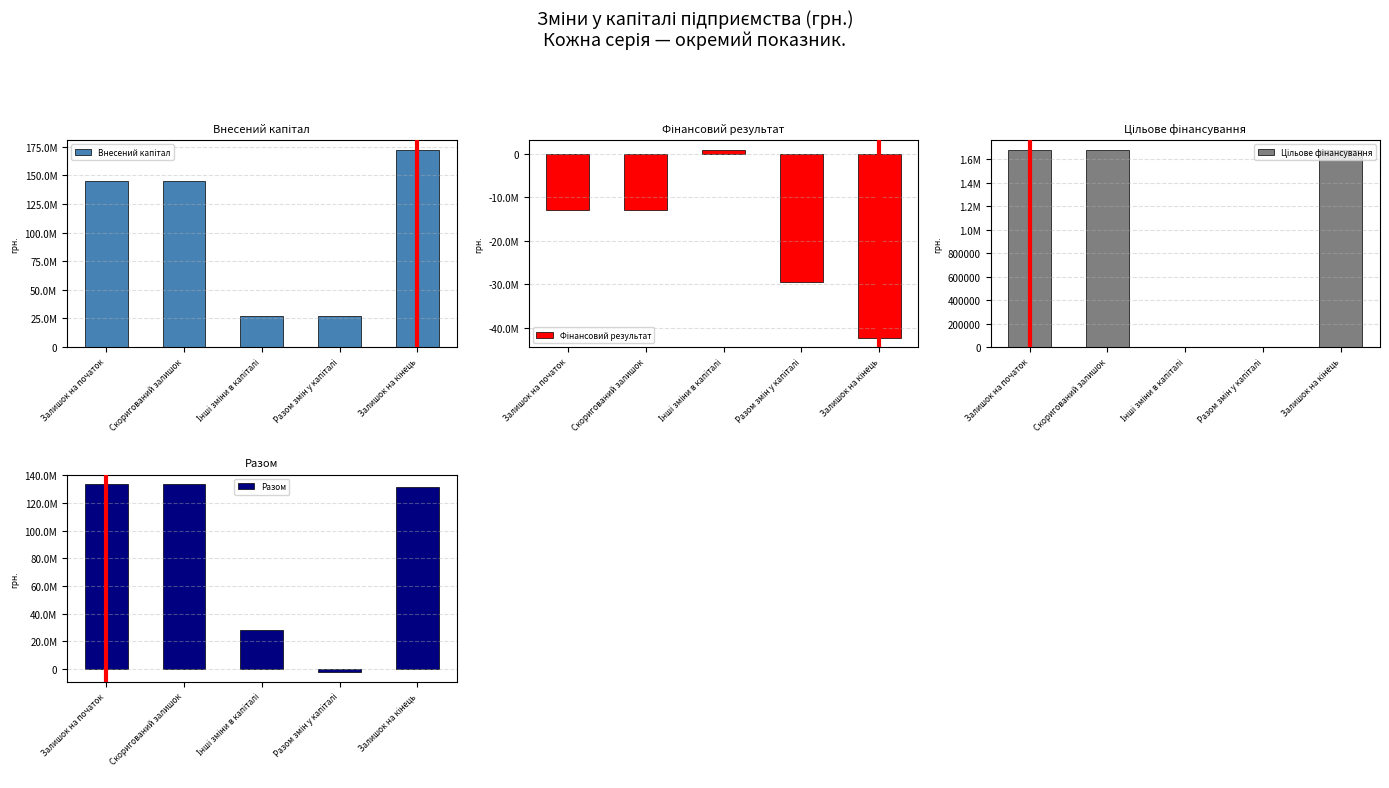

At how many categories does at least one series exceed 636679?

5